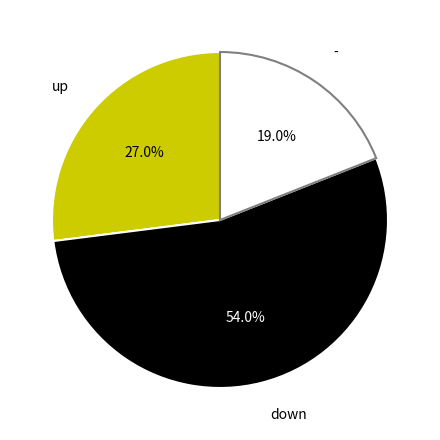

Does any single category account for the majority?

Yes